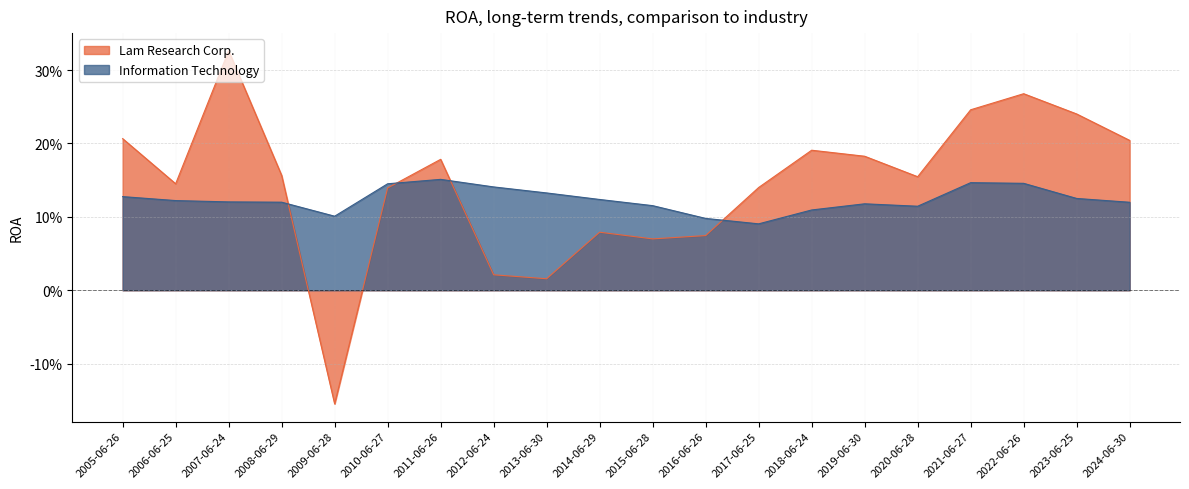

What is the highest value of the Information Technology series?

0.2